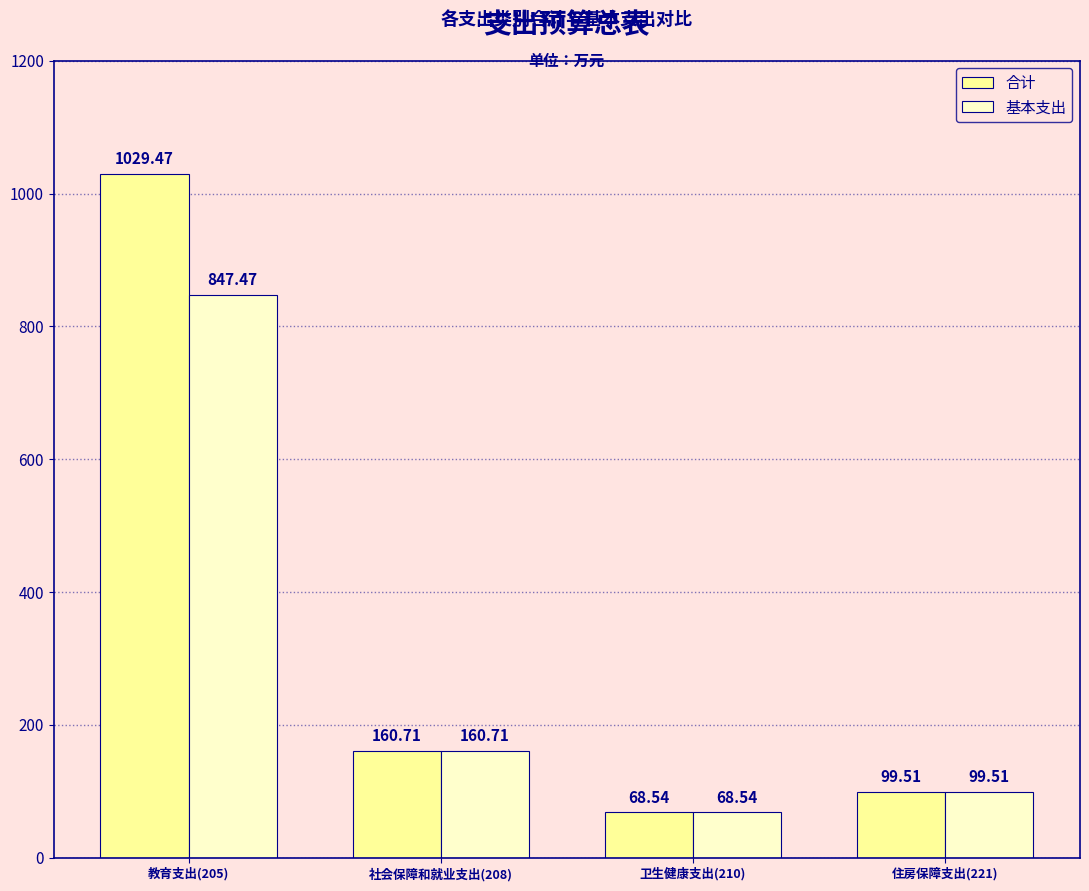

Which series has the largest total across all categories?

合计